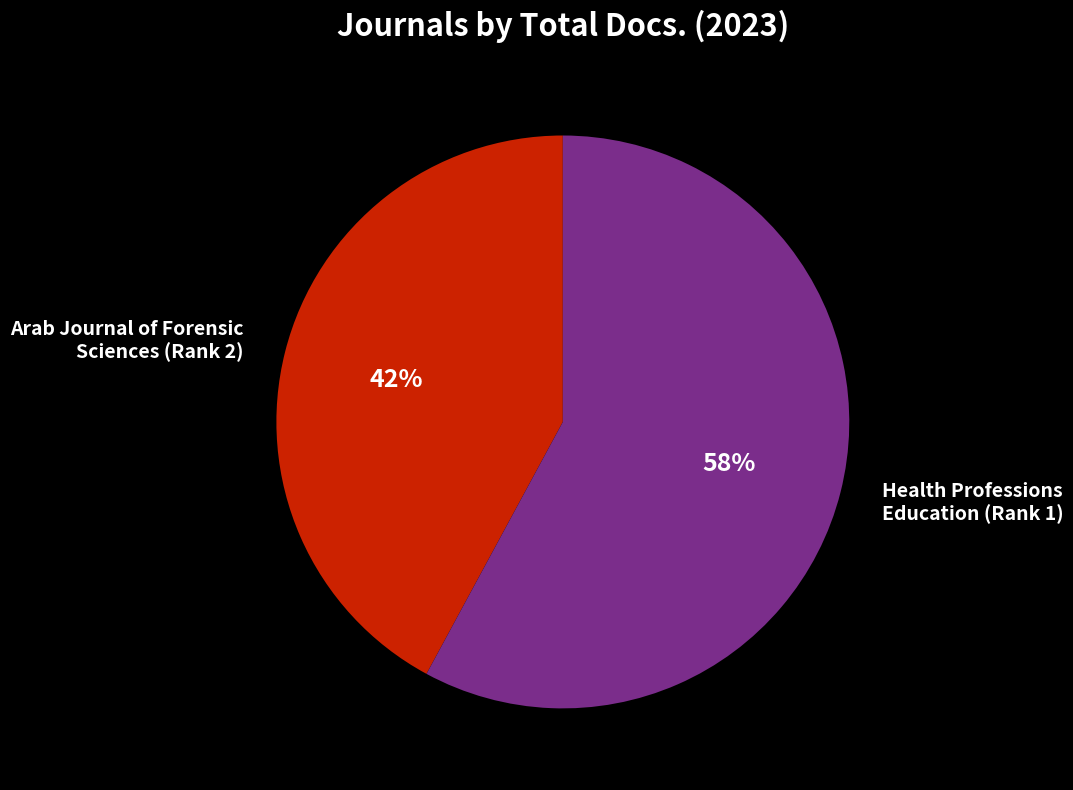

Rank the categories by value from lowest to highest.

Arab Journal of Forensic Sciences, Health Professions Education